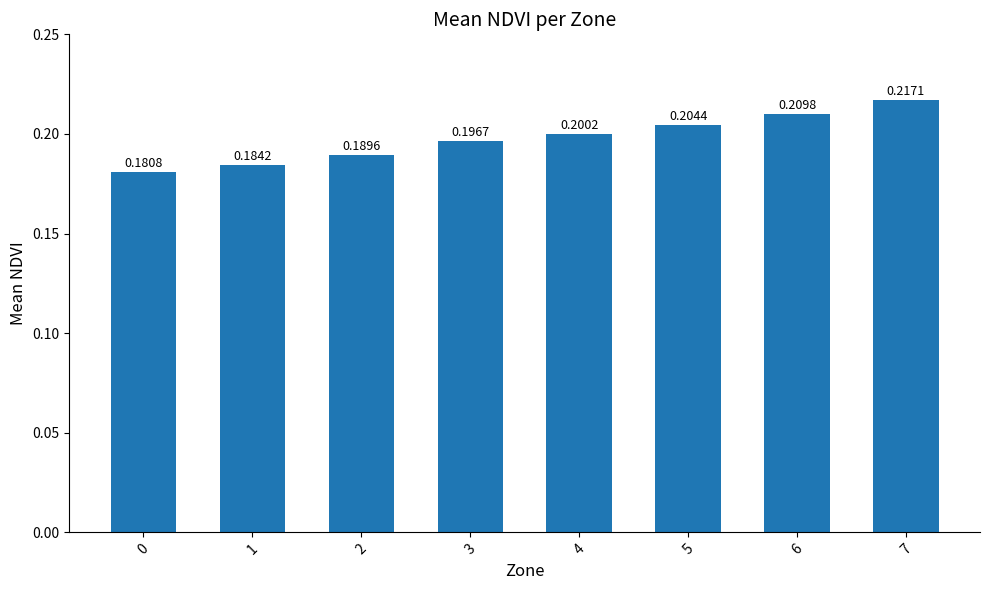

Which has a higher value, 7 or 1?

7